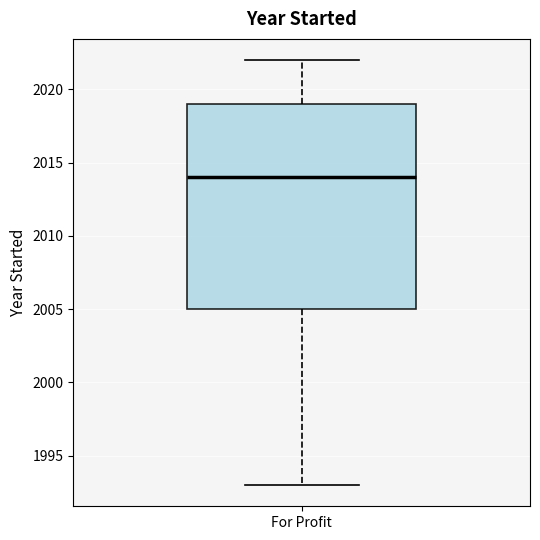

Read this box plot against the y-axis: the position of the median line, the range covered by the box, and the ends of both whiskers. The values are not printed on the chart, so give them approximately, as read against the axis.

median 2014, box 2005 to 2019, whiskers 1993 to 2022